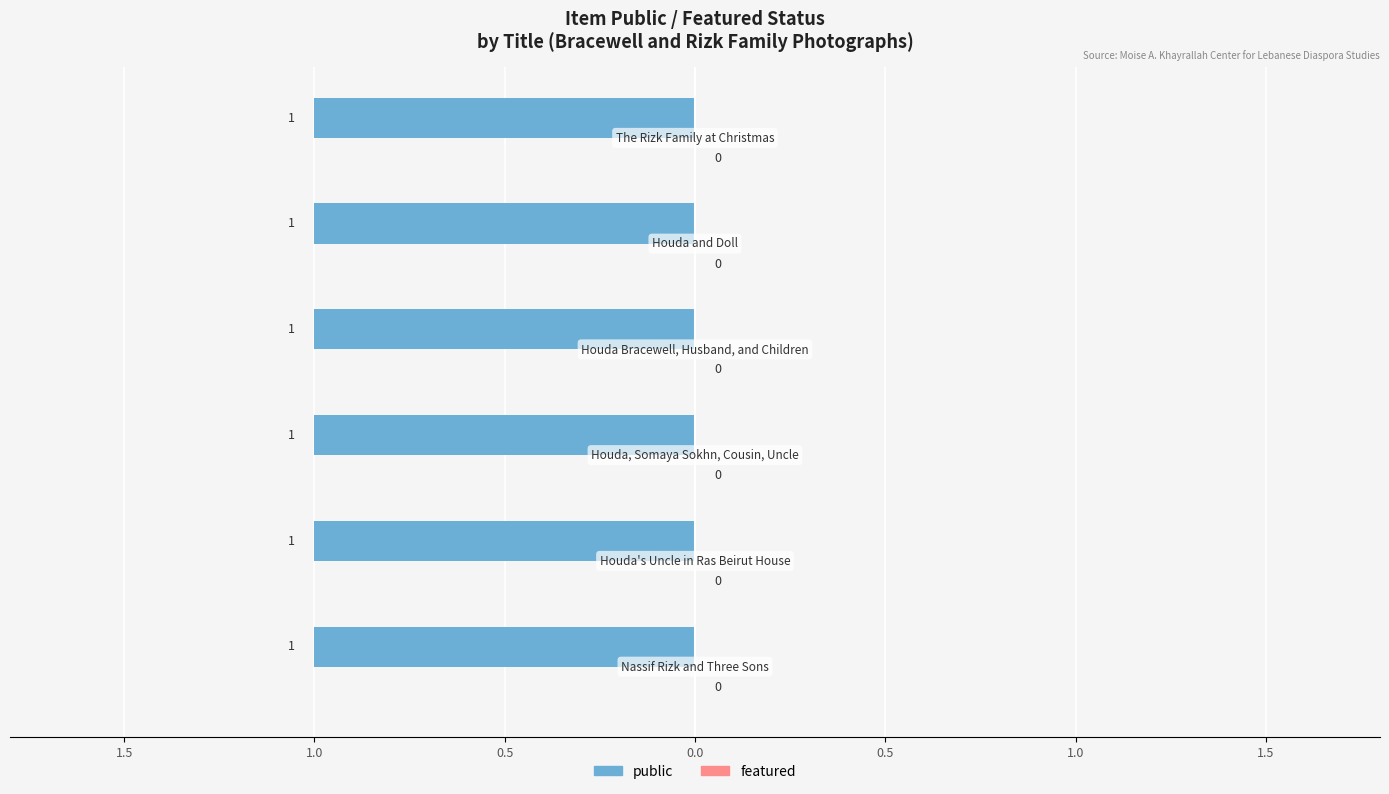

Which category has the lowest value in the featured series?

Nassif Rizk and Three Sons